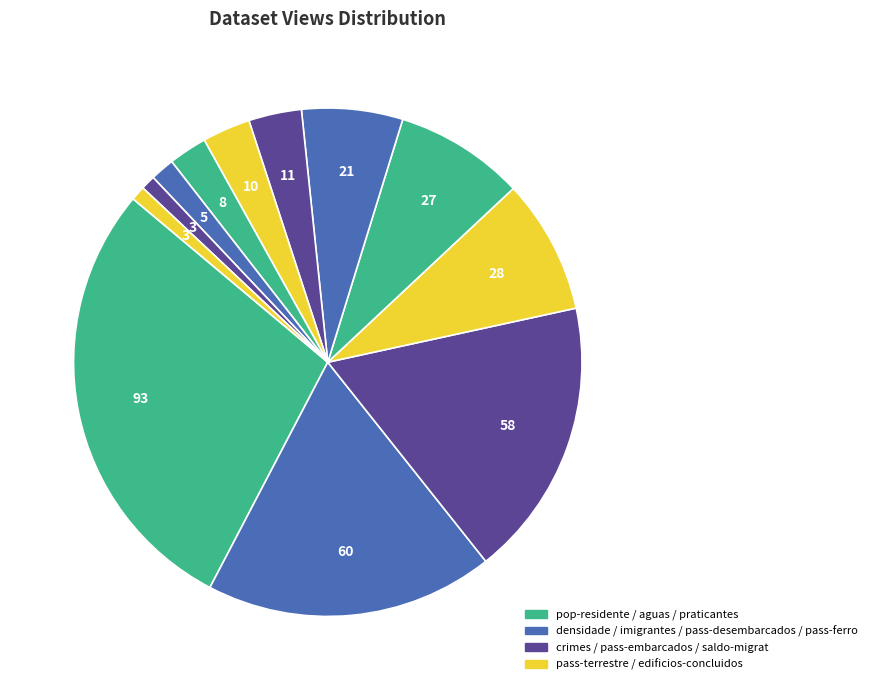

How many segments does this pie chart have?

12